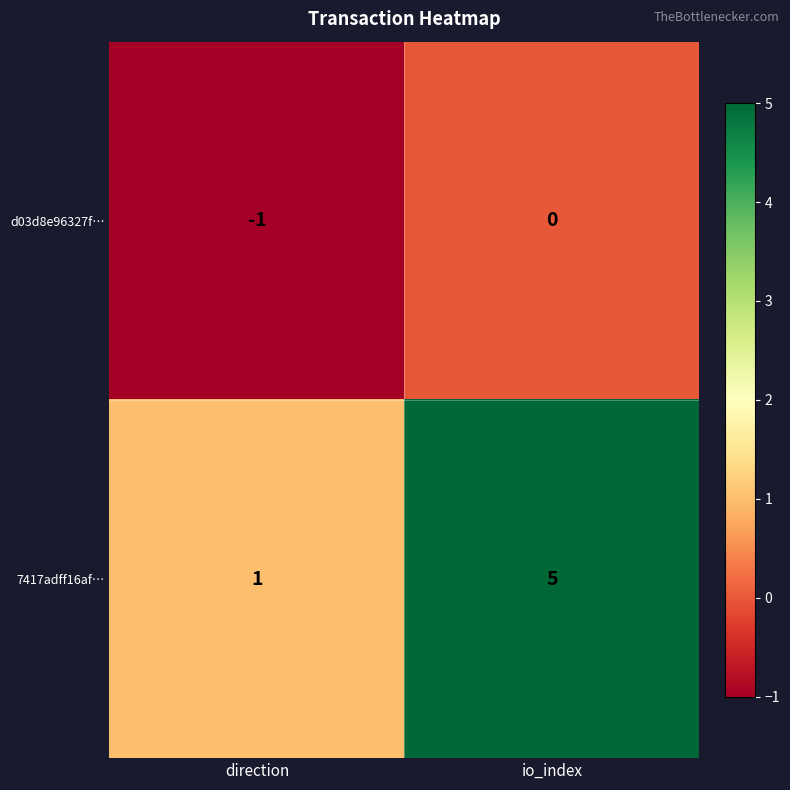

Reading left to right, extract all data points from this chart.

d03d8e96327f…: direction=-1	io_index=0
7417adff16af…: direction=1	io_index=5